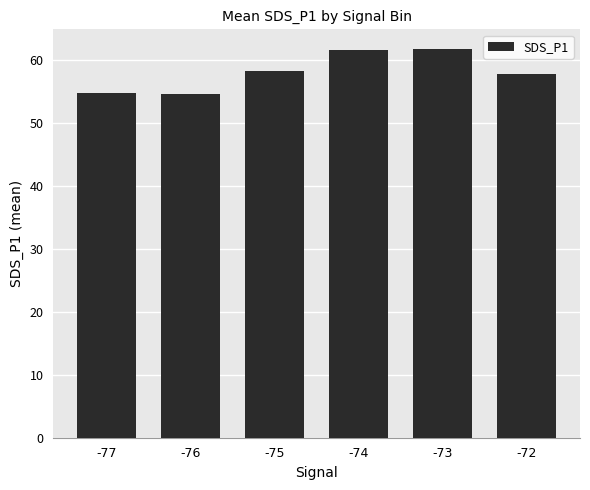

What is the sum of the values at -72 and -76?

112.4